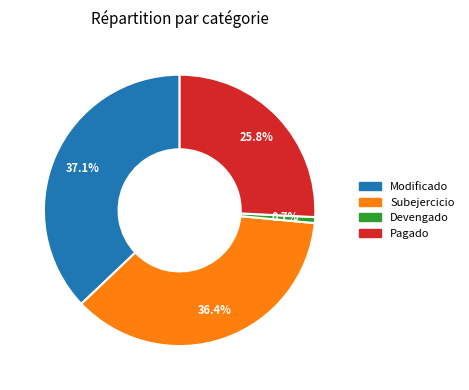

Rank the categories by value from lowest to highest.

Devengado, Pagado, Subejercicio, Modificado